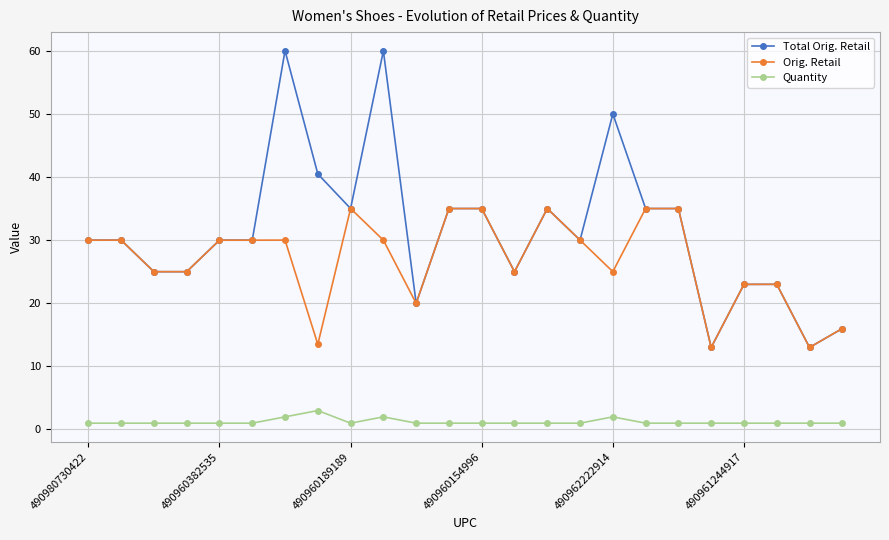

Does the chart have visible grid lines?

Yes